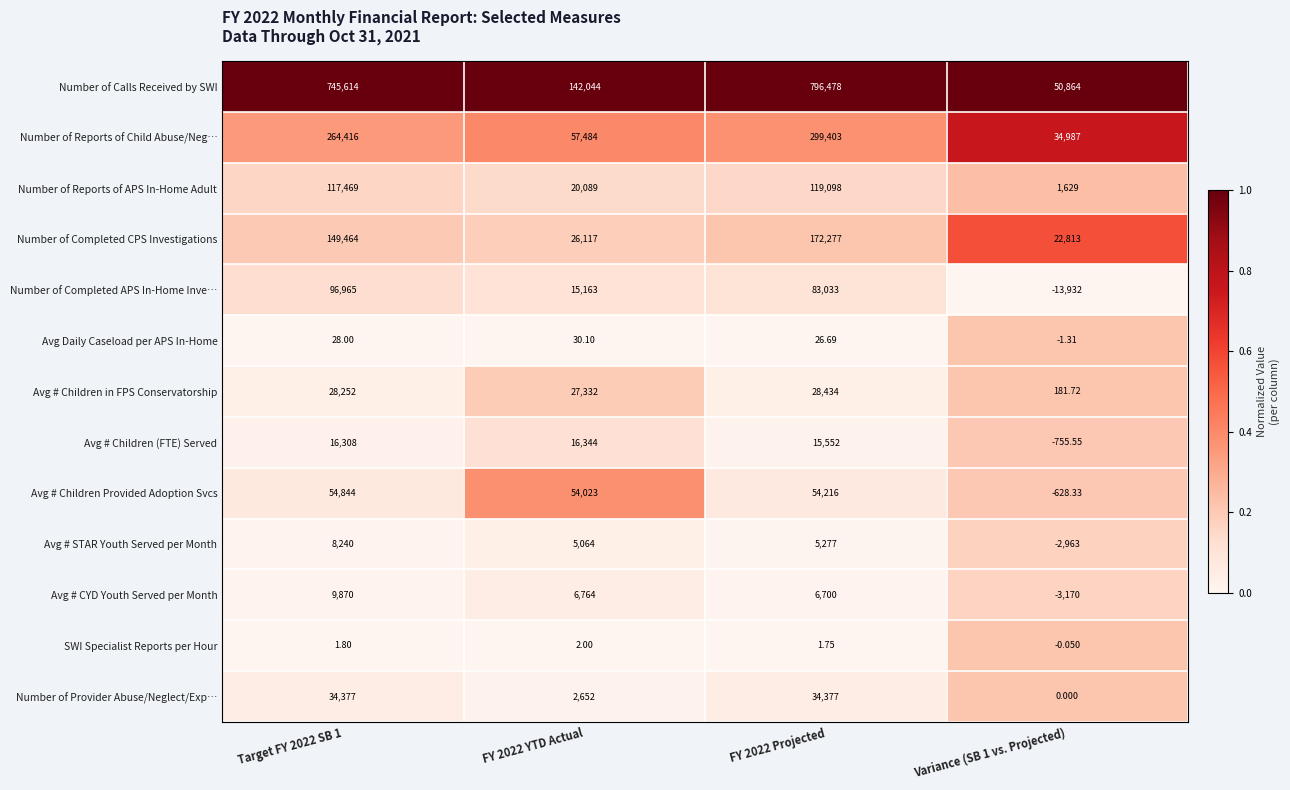

Is the value of Number of Reports of APS In-Home Adult at Target FY 2022 SB 1 greater than the value of Avg # STAR Youth Served per Month at FY 2022 YTD Actual?

Yes